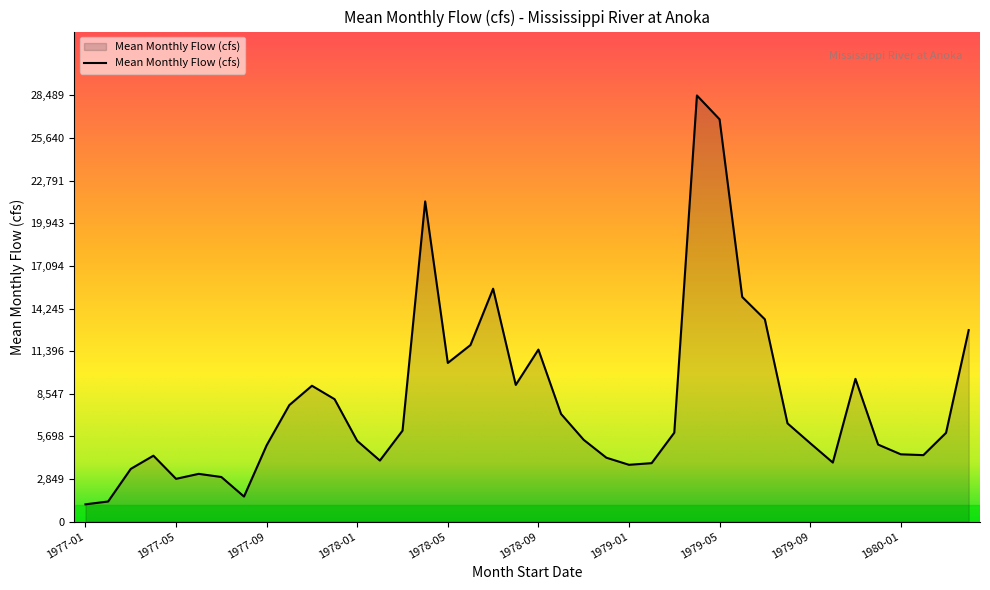

What is the minimum value shown in the chart?

1152.7